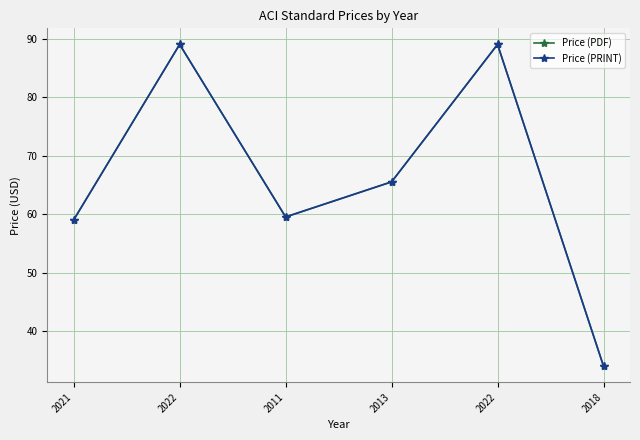

True or false: Price (PRINT) and Price (PDF) intersect in this chart.

False